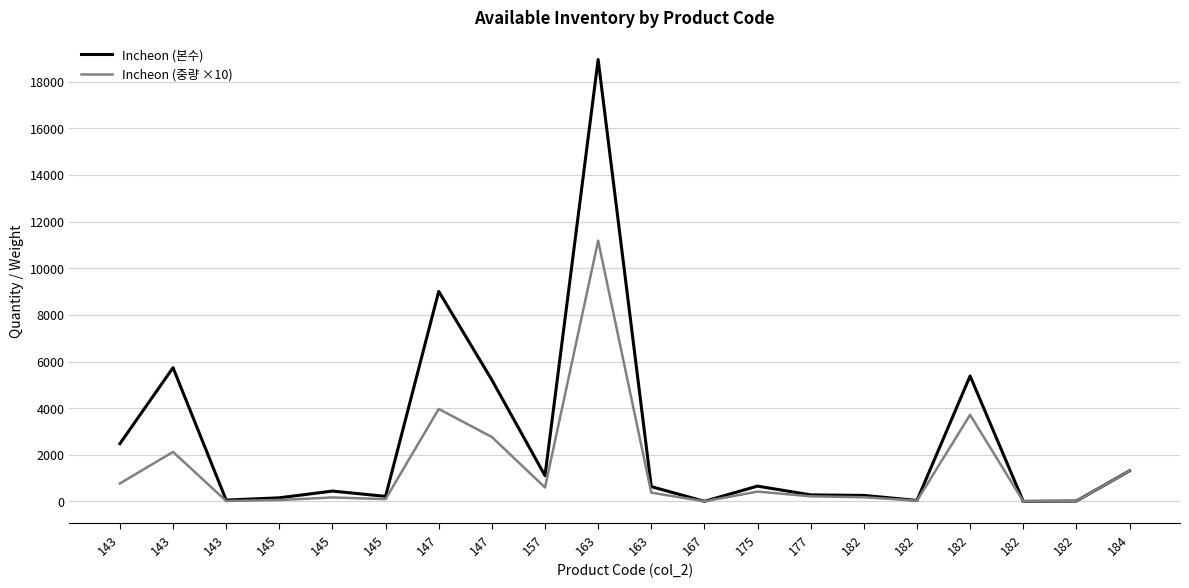

Reading right to left, extract all data points from this chart.

Incheon (본수): 184=1310.0	182=13.0	182=1.0	182=5380.0	182=39.0	182=255.0	177=277.0	175=654.0	167=1.0	163=632.0	163=18956.0	157=1103.0	147=5210.0	147=9011.0	145=214.0	145=441.0	145=152.0	143=54.0	143=5736.0	143=2475.0
Incheon (중량 ×10): 184=1310.0	182=9.0	182=0.7	182=3712.2	182=29.2	182=175.9	177=216.1	175=418.6	167=0.8	163=372.9	163=11184.0	157=595.6	147=2761.3	147=3964.8	145=96.3	145=167.6	145=57.8	143=16.7	143=2122.3	143=767.2